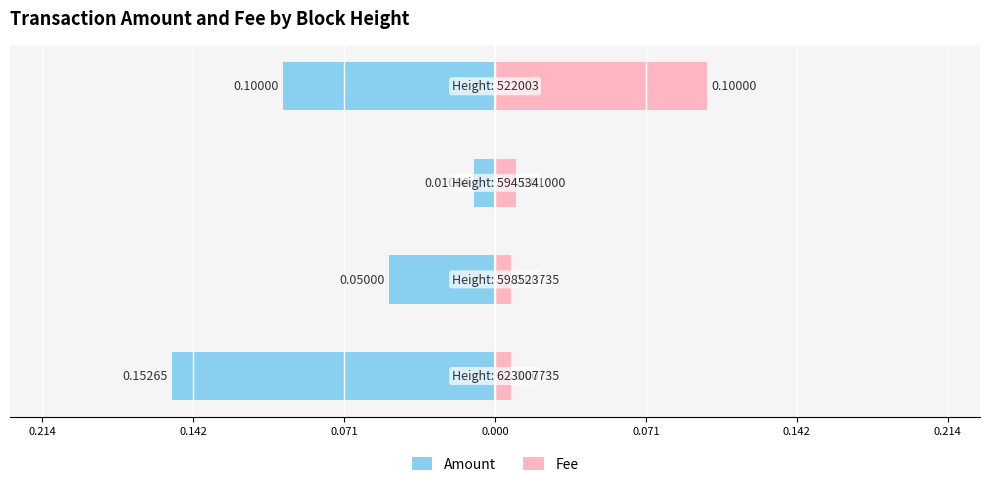

The value of Fee at 0.000 is 0.0. True or false?

False